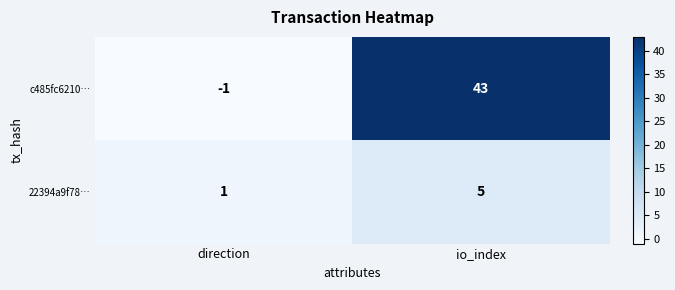

How many values in the 22394a9f78… series are below 5?

1